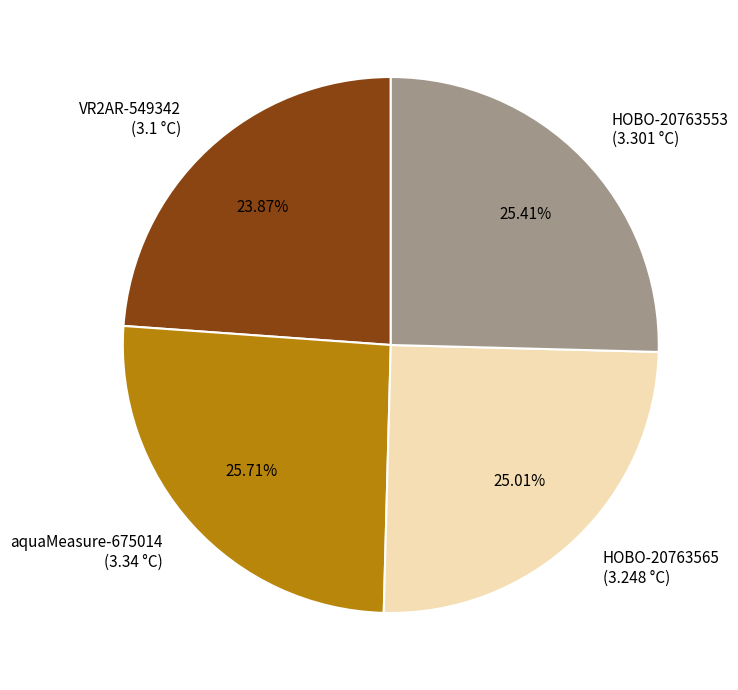

Approximately how many times larger is the value at HOBO-20763553 (3.301 °C) compared to HOBO-20763565 (3.248 °C)?

1.0